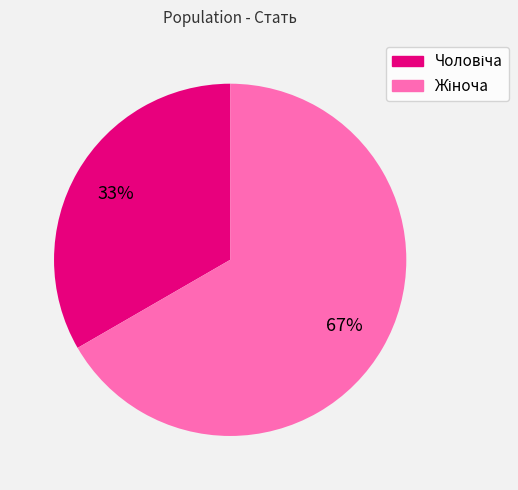

To the nearest percent, what is the average slice percentage?

50%